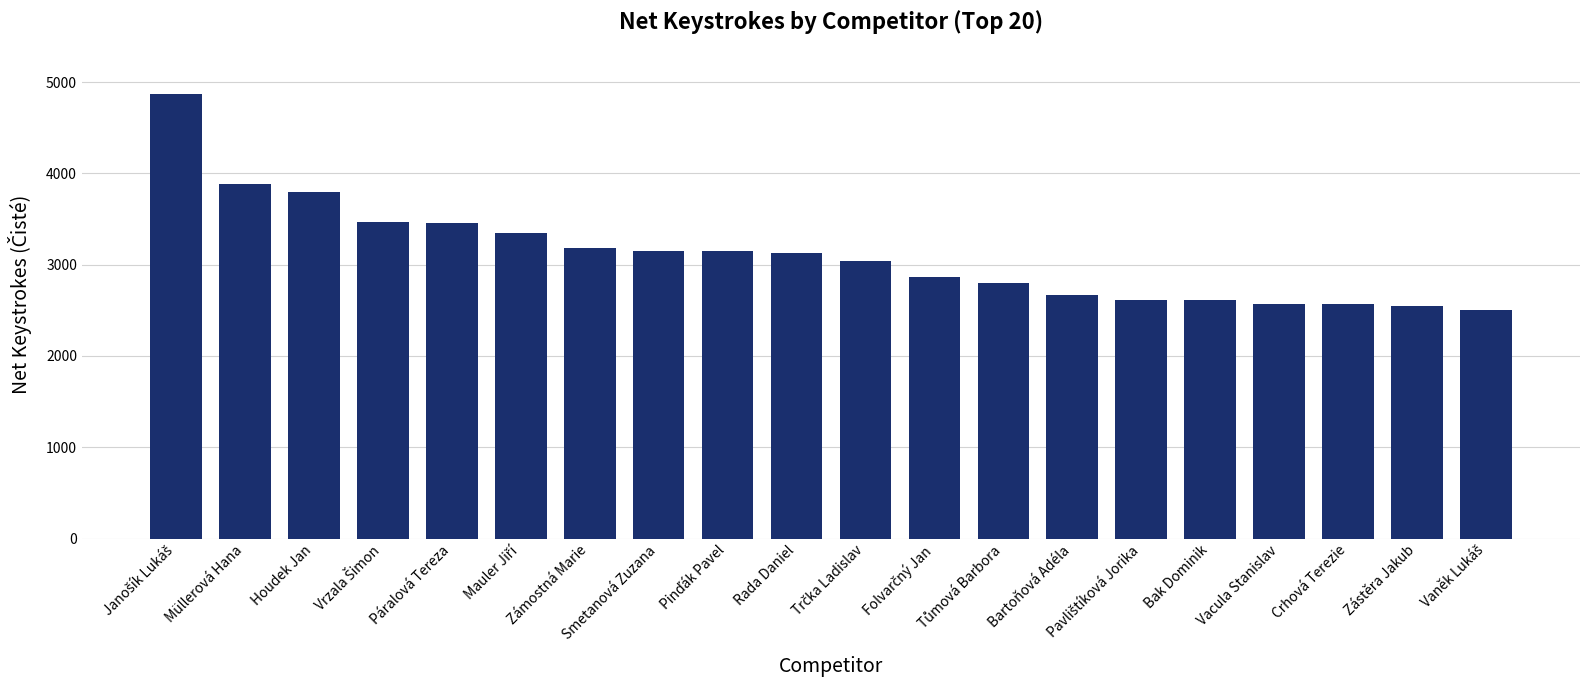

How many data points are less than 3129?

10